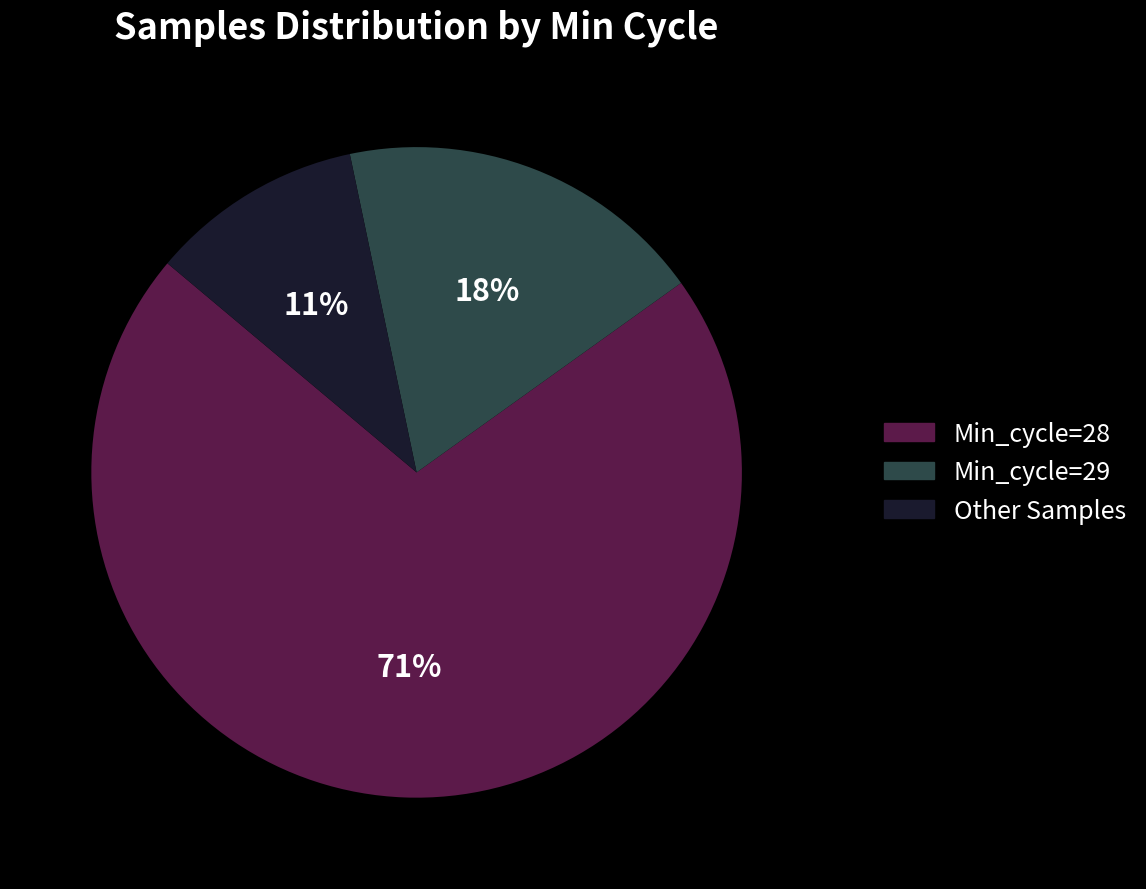

How many slices are in this pie chart?

3